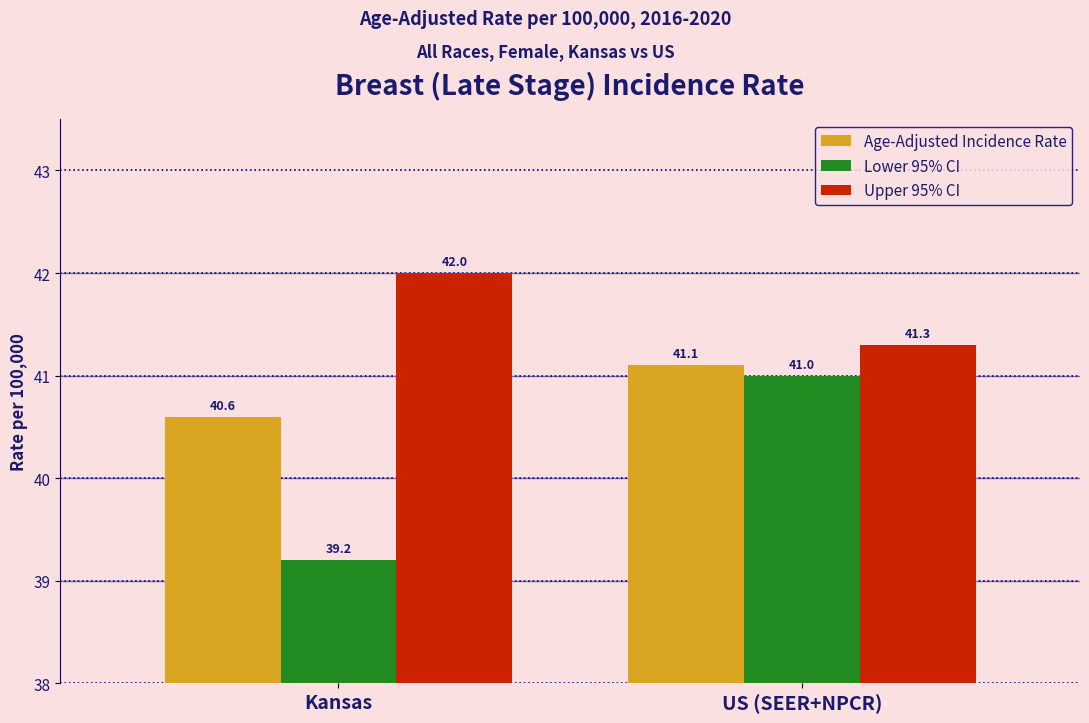

At which category does the chart reach its peak across all series?

Kansas